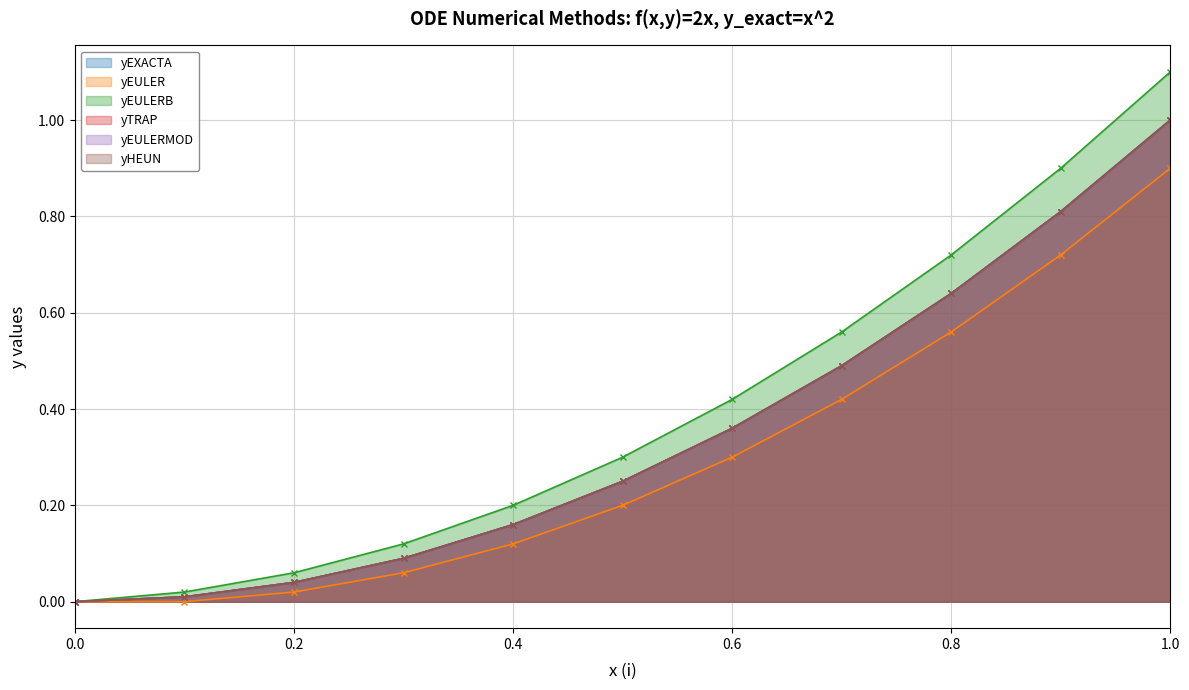

True or false: yEULER has more than 1 interior local peaks.

False